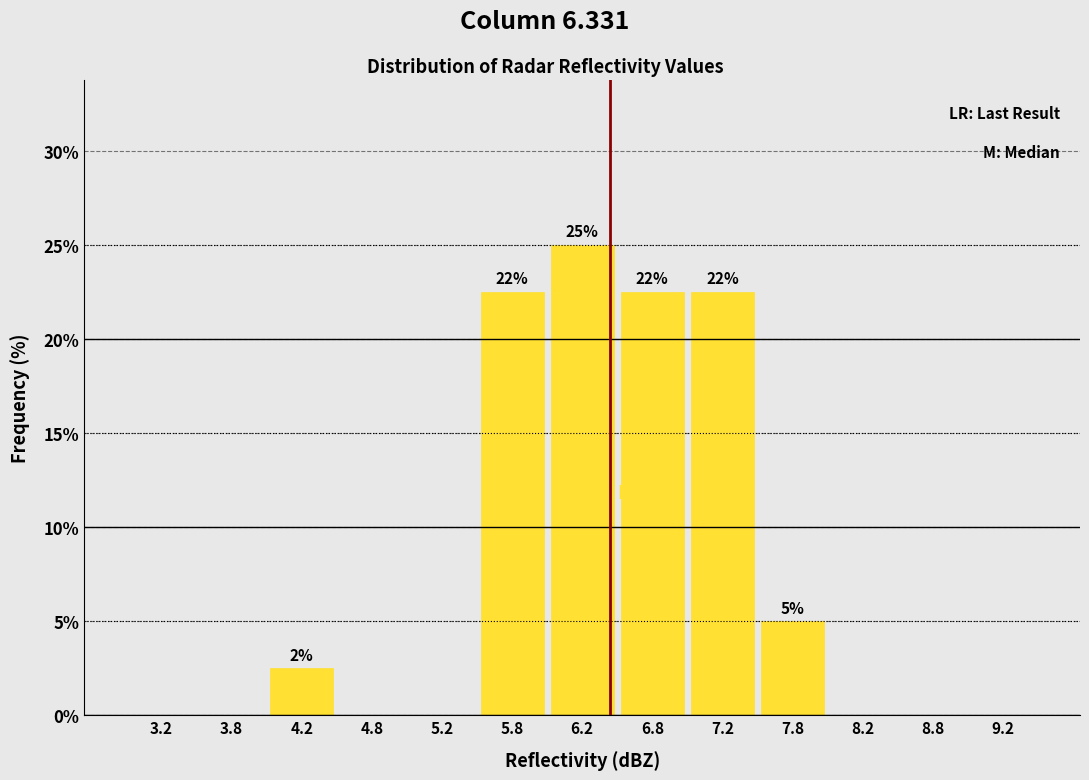

Which range on the x-axis has the tallest bar?

6.0 to 6.5